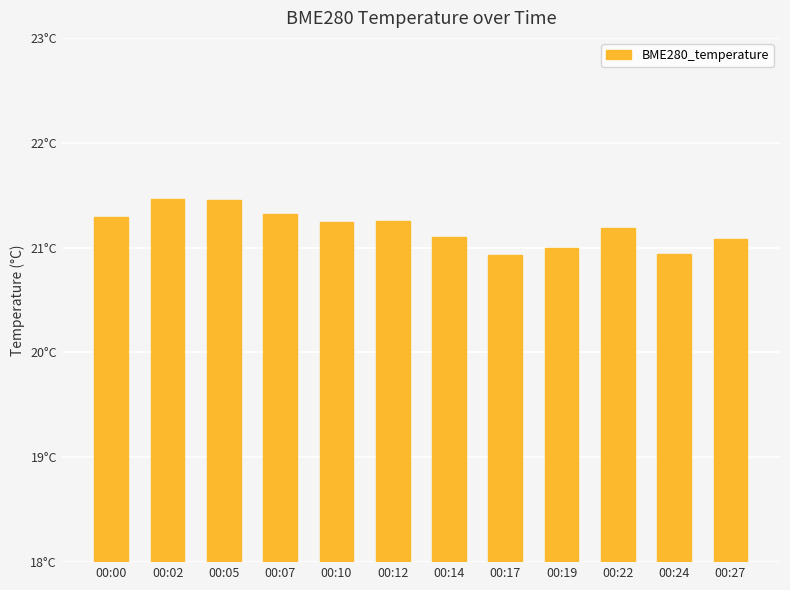

Rank the categories by value from highest to lowest.

00:02, 00:05, 00:07, 00:00, 00:12, 00:10, 00:22, 00:14, 00:27, 00:19, 00:24, 00:17